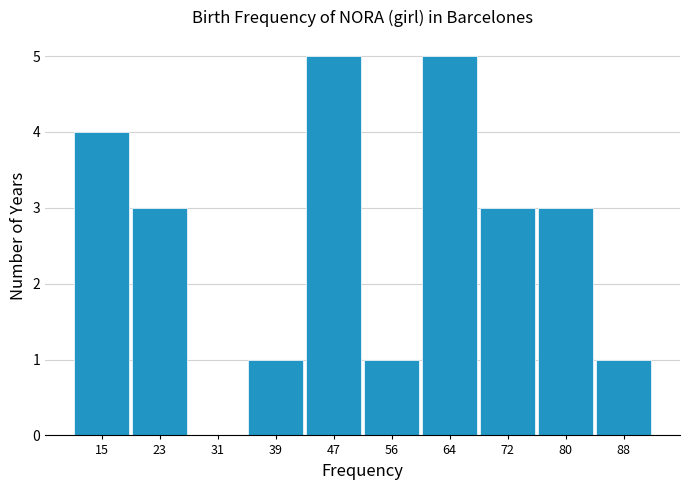

Reading left to right, transcribe all the data shown in this chart.

15=4	23=3	31=0	39=1	47=5	56=1	64=5	72=3	80=3	88=1